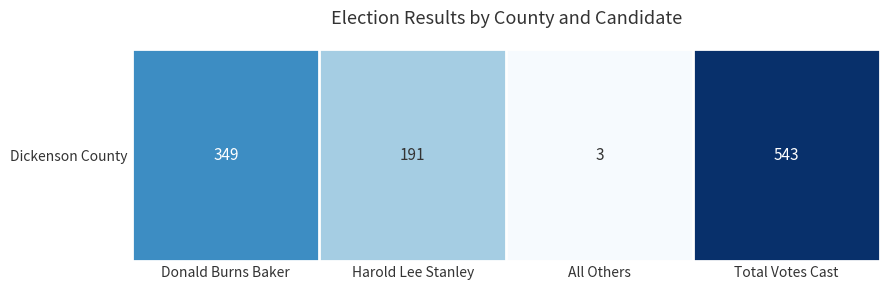

Which category has the highest value across all series?

Total Votes Cast